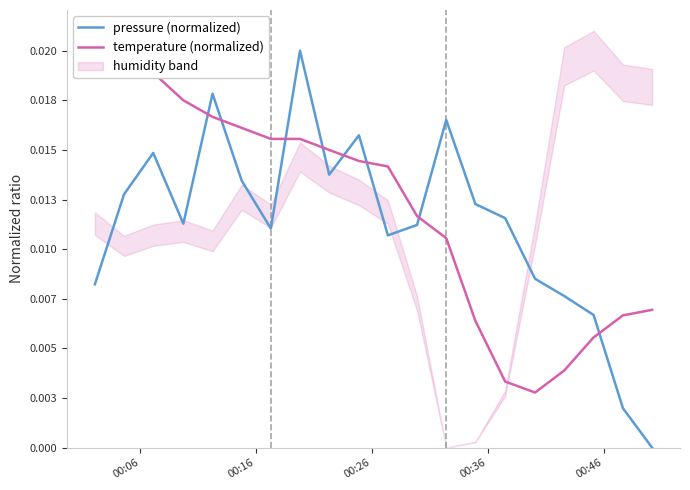

Which has a higher value, 00:36 or 00:26?

00:26